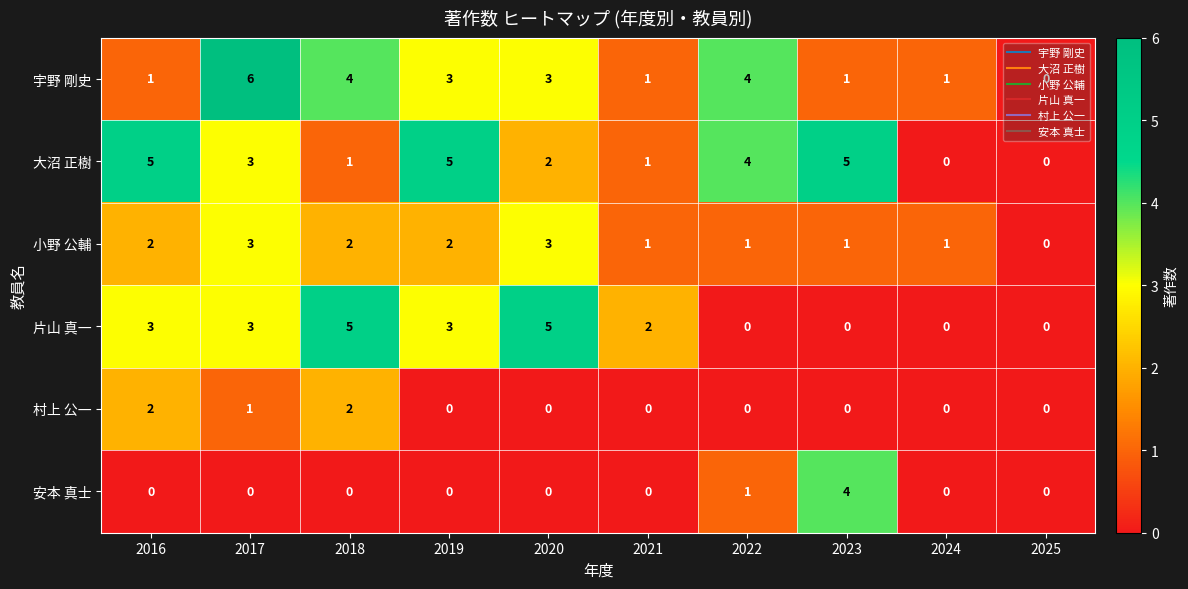

What is the total value across all series at 2016?

13